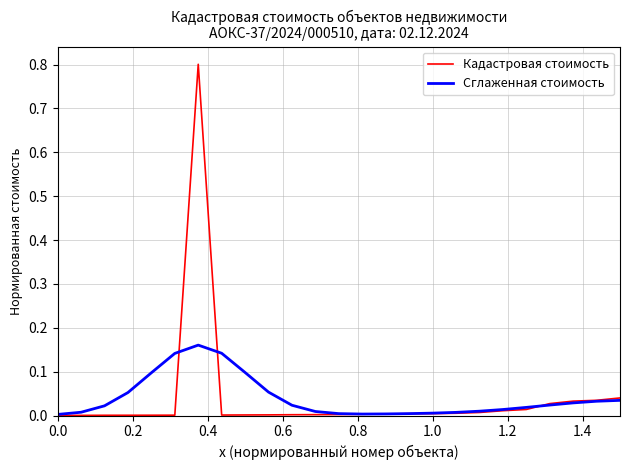

Rank the series by their maximum value, from highest to lowest.

Кадастровая стоимость, Сглаженная стоимость